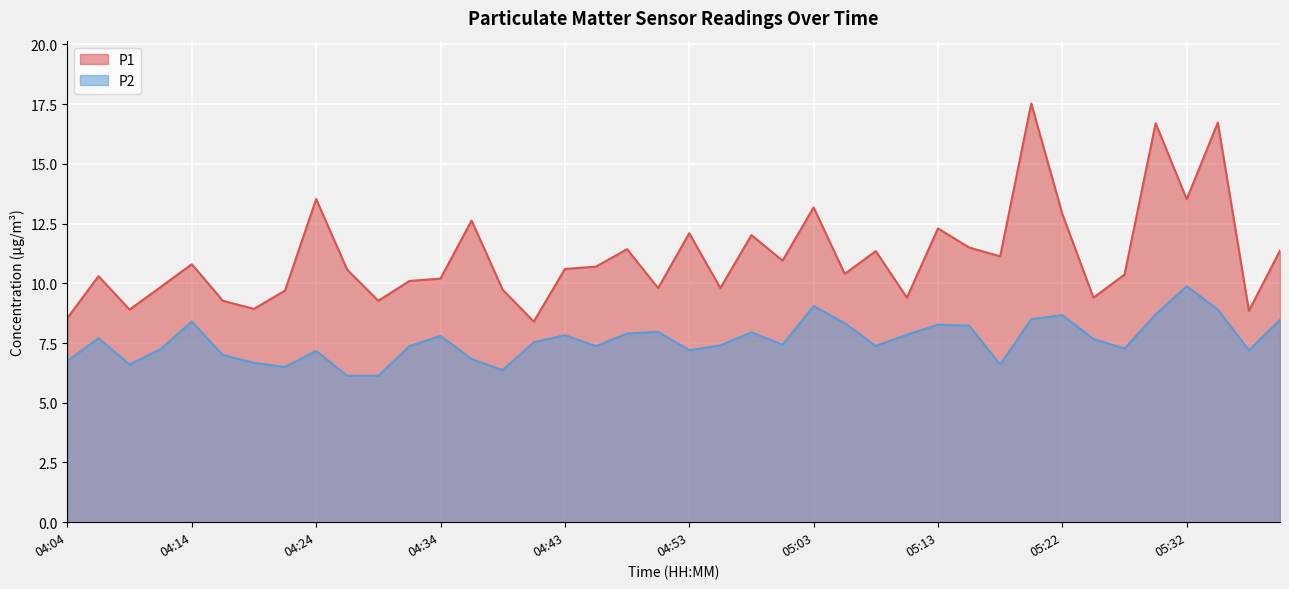

How many interior local peaks does the P1 series have?

13